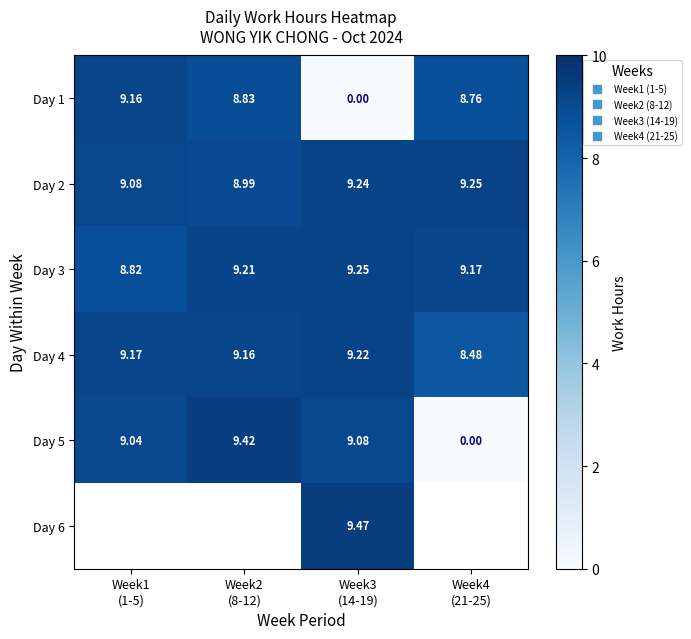

What is the maximum value for Day 4?

9.2